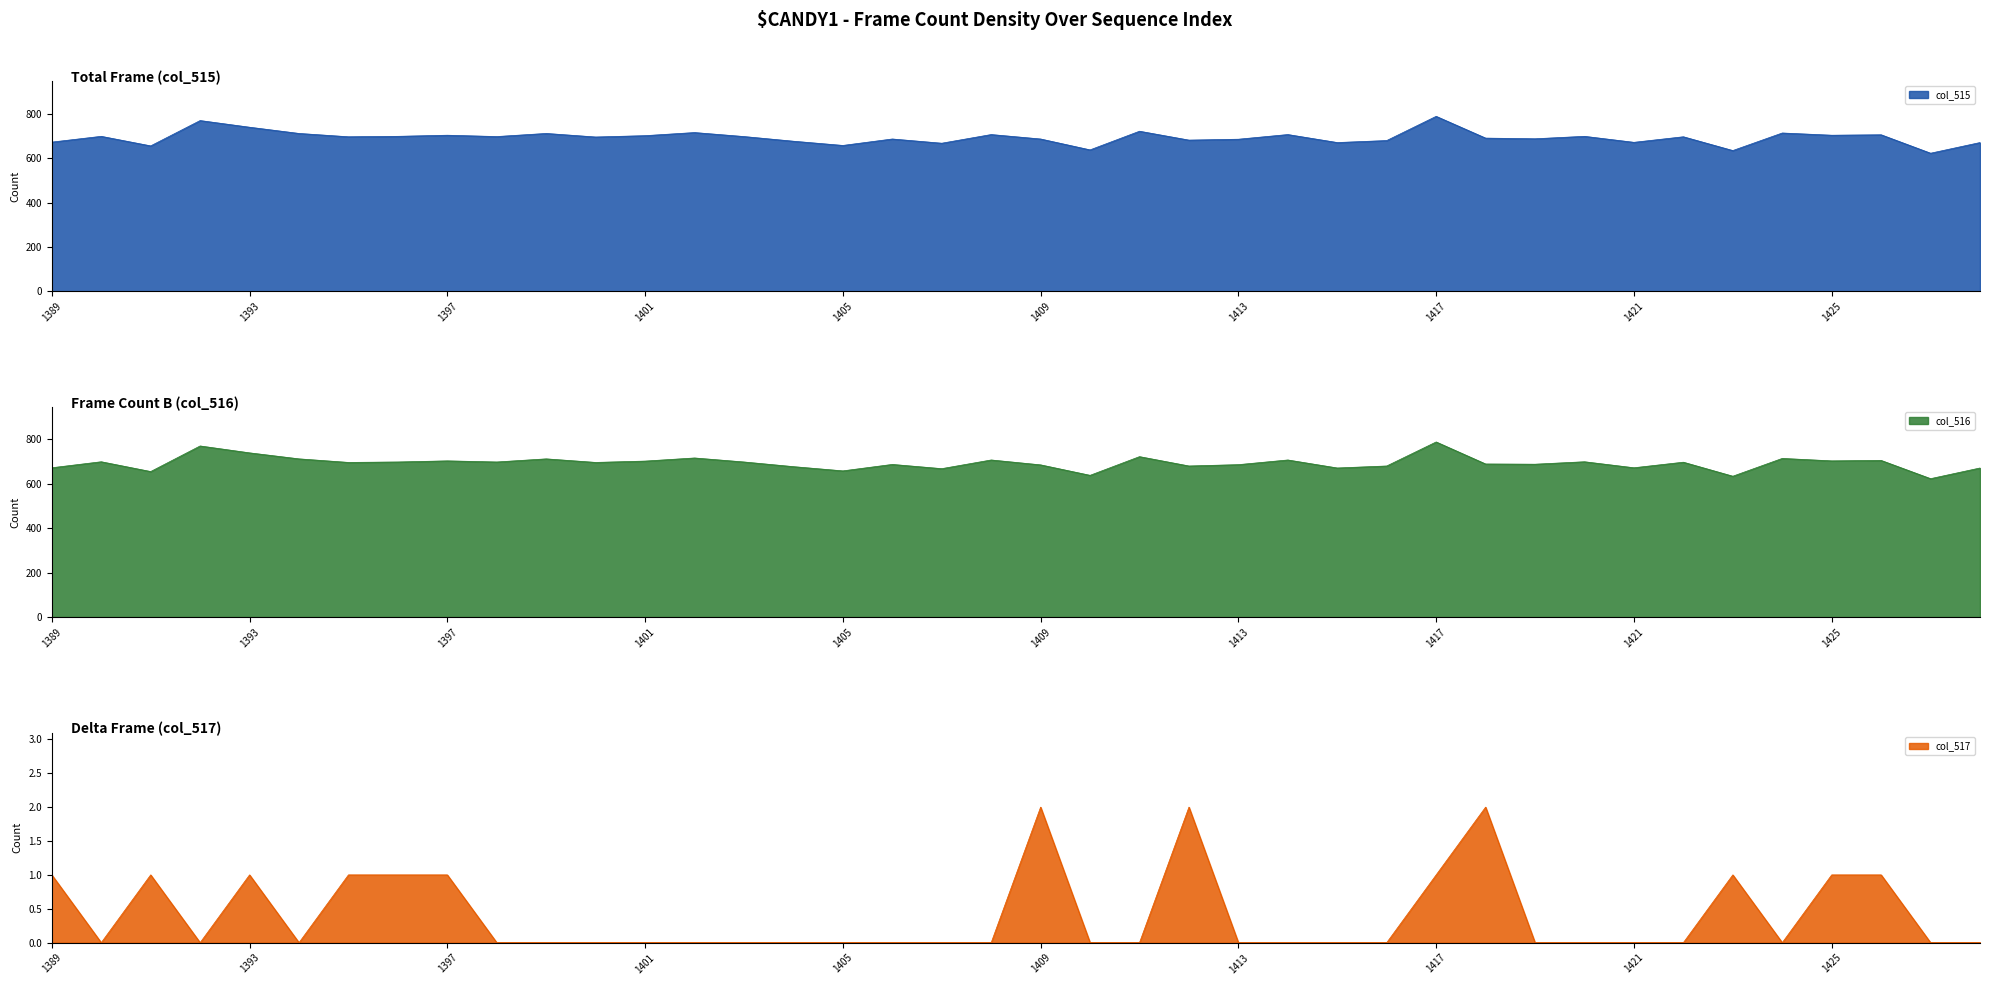

Which has a higher value, 1426 or 1397?

1426